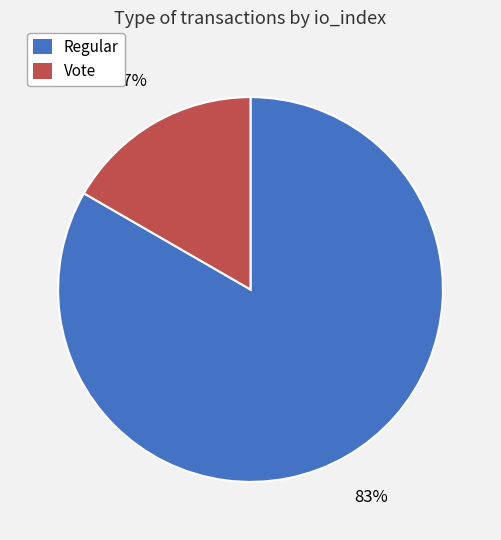

Rank the categories by value from highest to lowest.

Regular, Vote